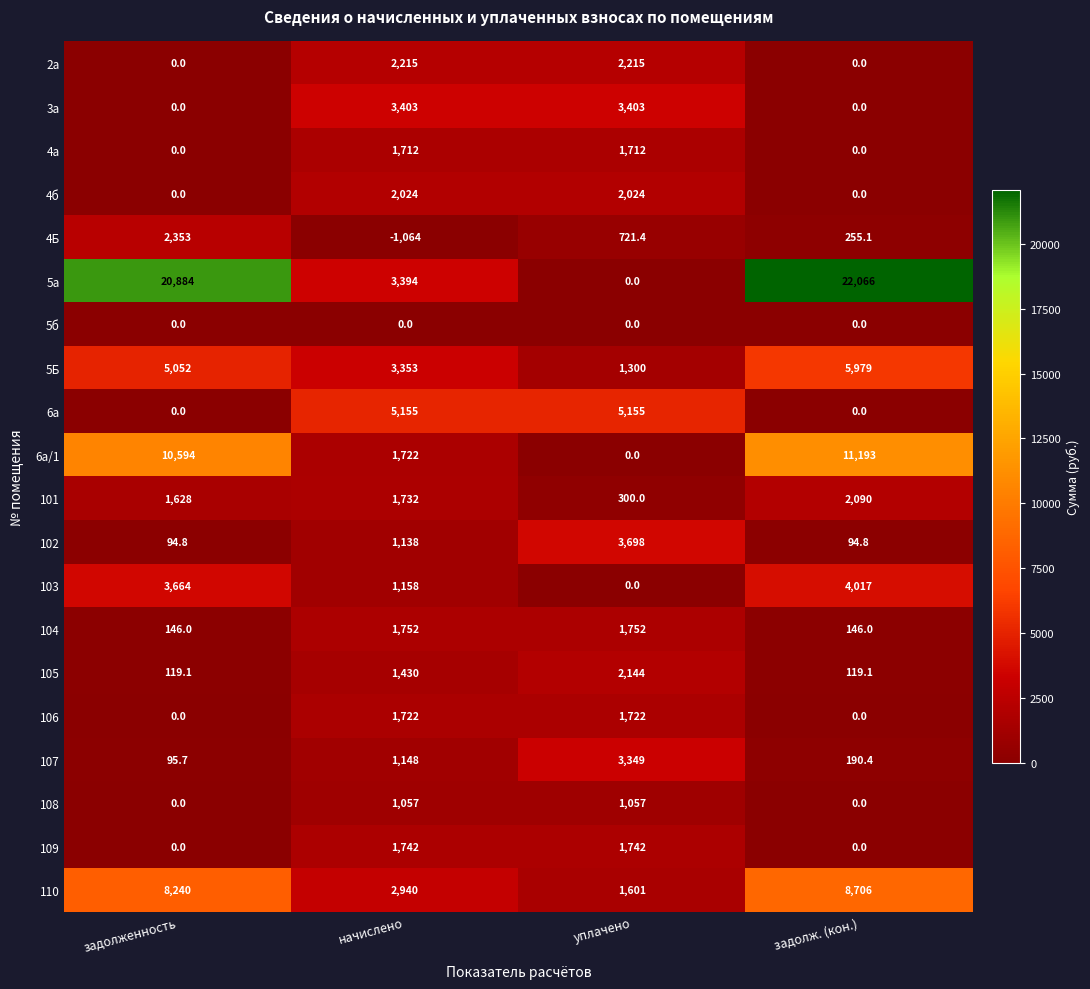

How many 5Б values are between 3353 and 5979?

3